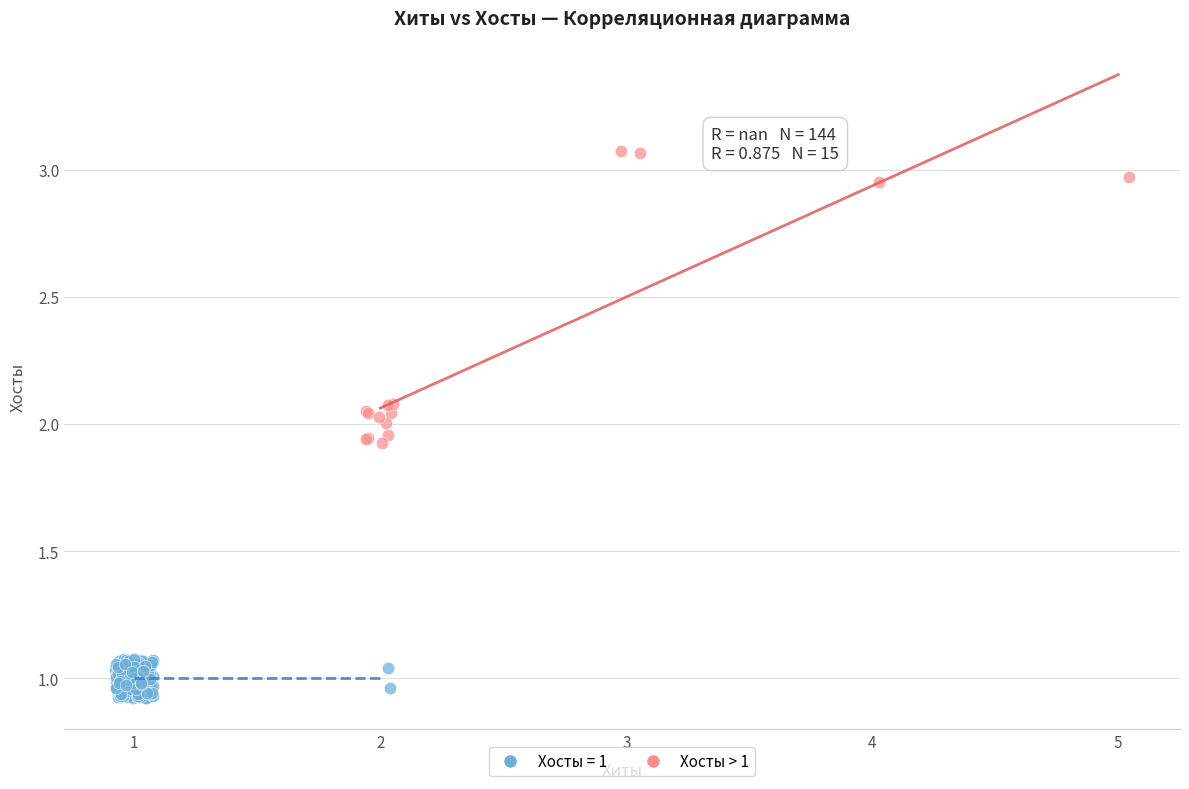

Which series has the largest Y range (max minus min)?

Хосты > 1